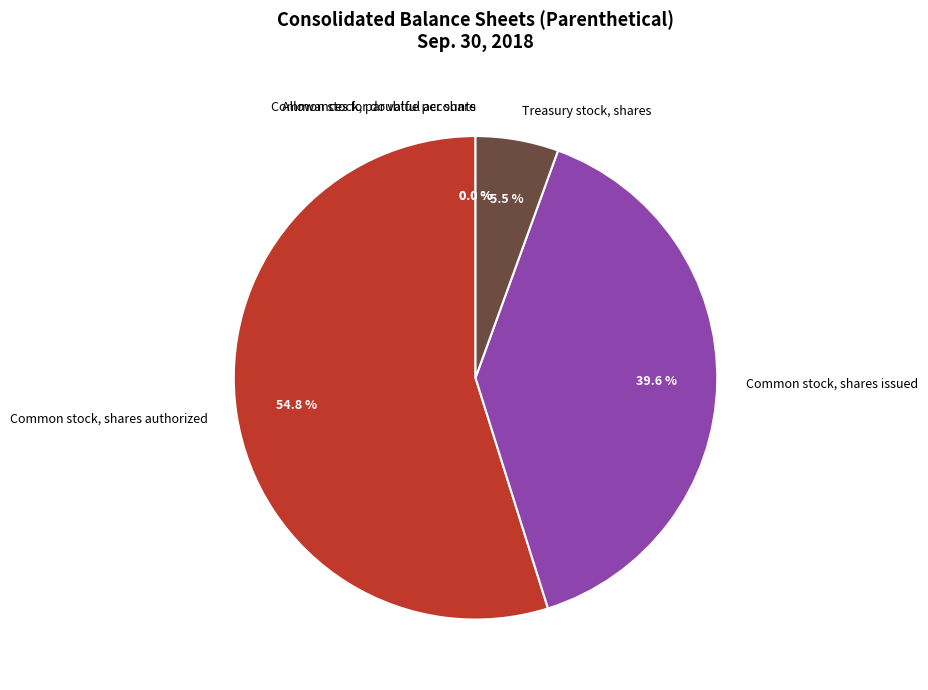

To the nearest percent, what is the difference between the Common stock, par value per share and Treasury stock, shares slice percentages?

6%